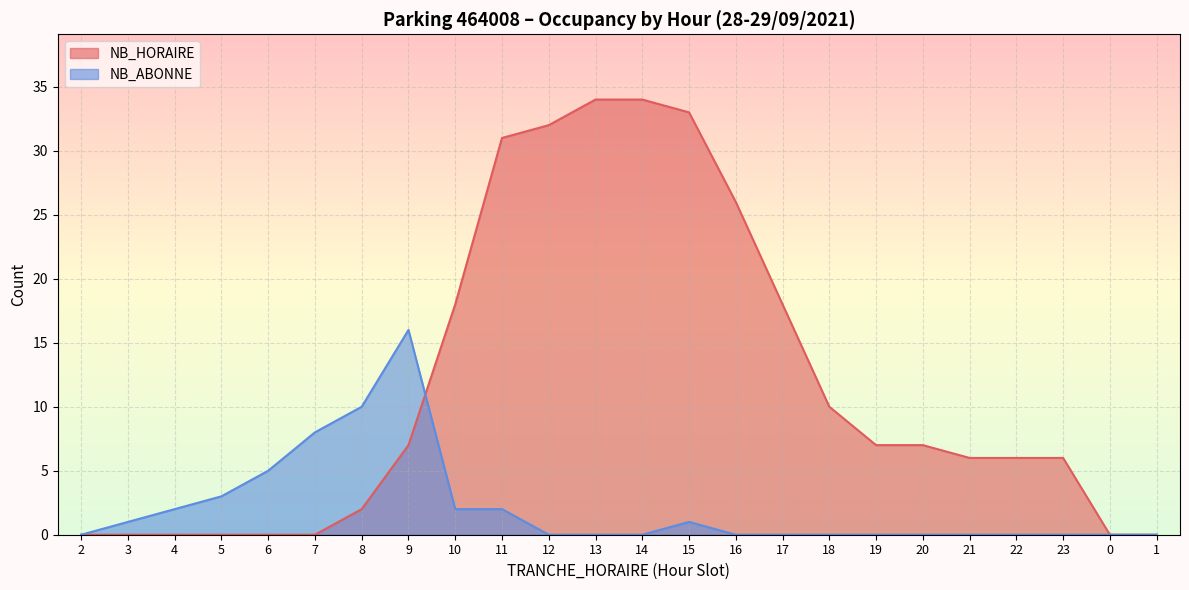

How many lines are shown in the chart?

2